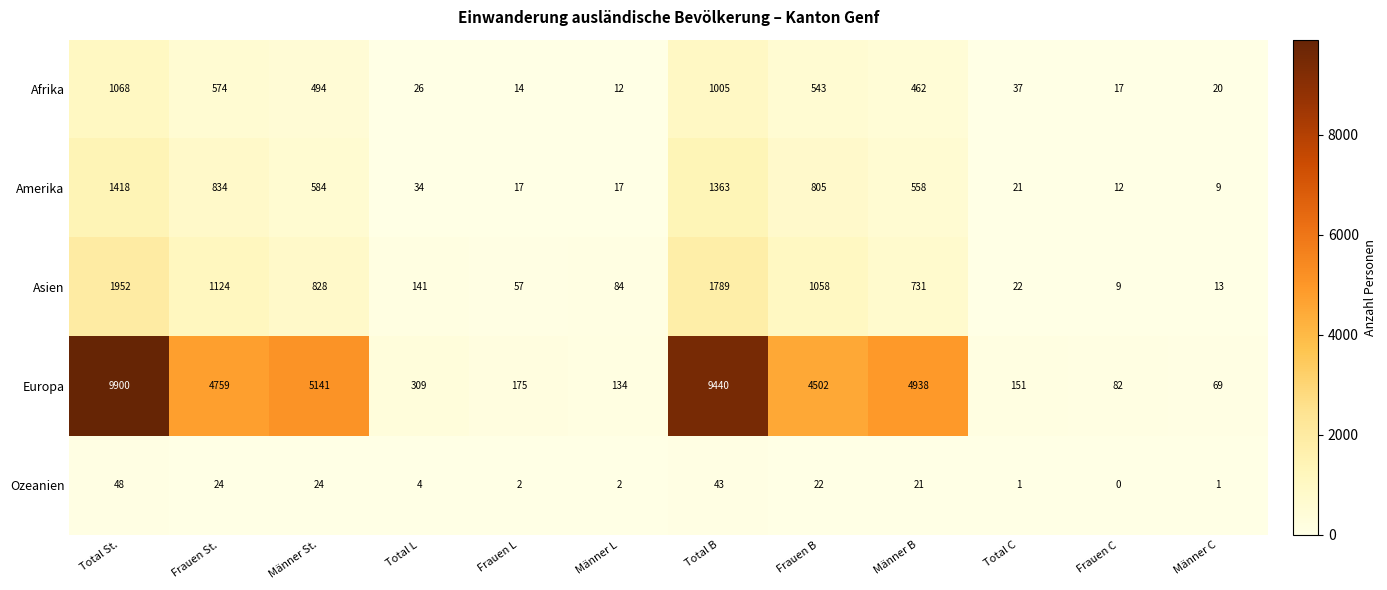

What is the difference between the highest and lowest values at Total St.?

9852